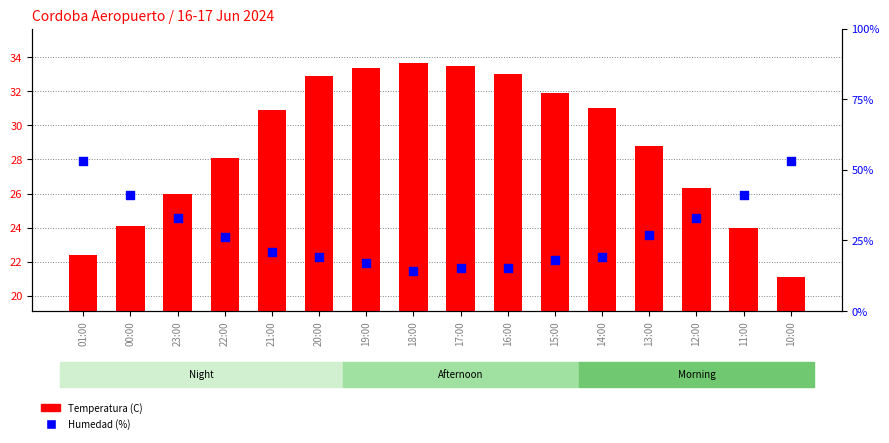

At how many categories does at least one series exceed 43?

2